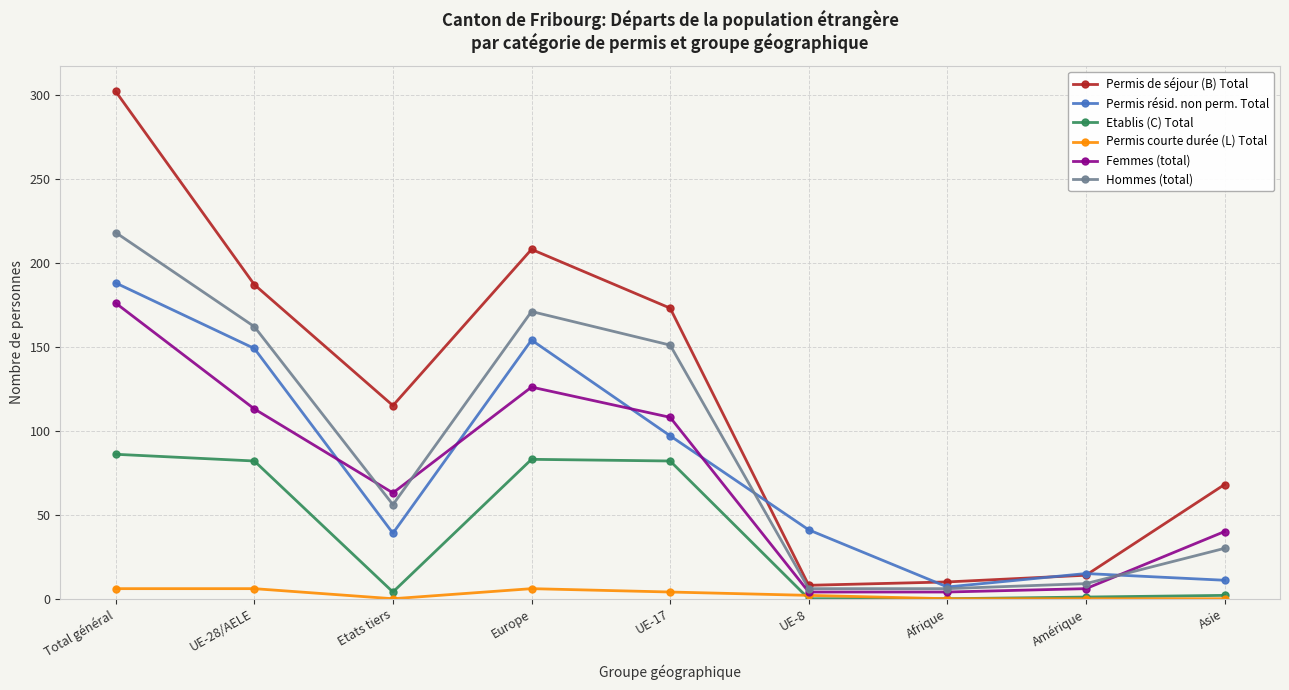

Read the Femmes (total) value at Amérique, to the nearest 10.

10